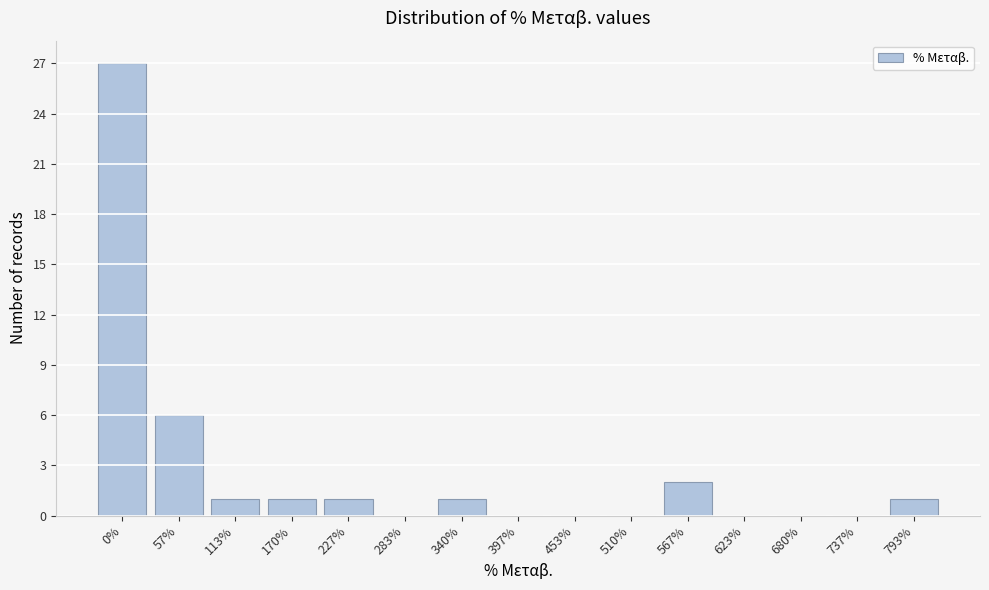

Reading left to right, extract all data points from this chart.

0%=27	57%=6	113%=1	170%=1	227%=1	283%=0	340%=1	397%=0	453%=0	510%=0	567%=2	623%=0	680%=0	737%=0	793%=1